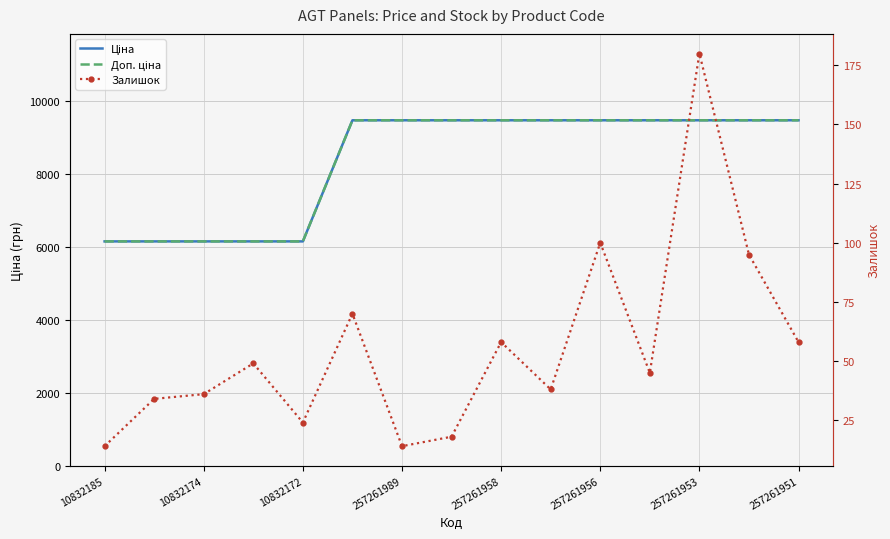

True or false: Залишок has more than 1 points higher than both neighbors.

True